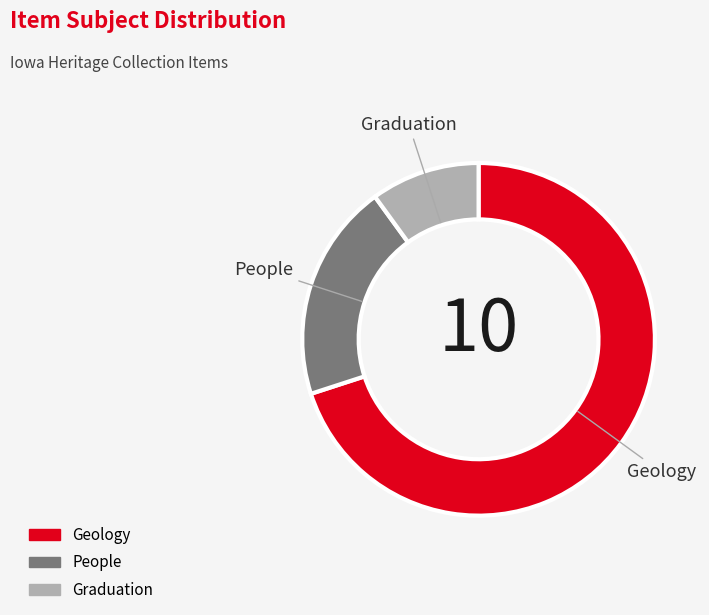

Is there any slice that represents more than half of the pie?

Yes